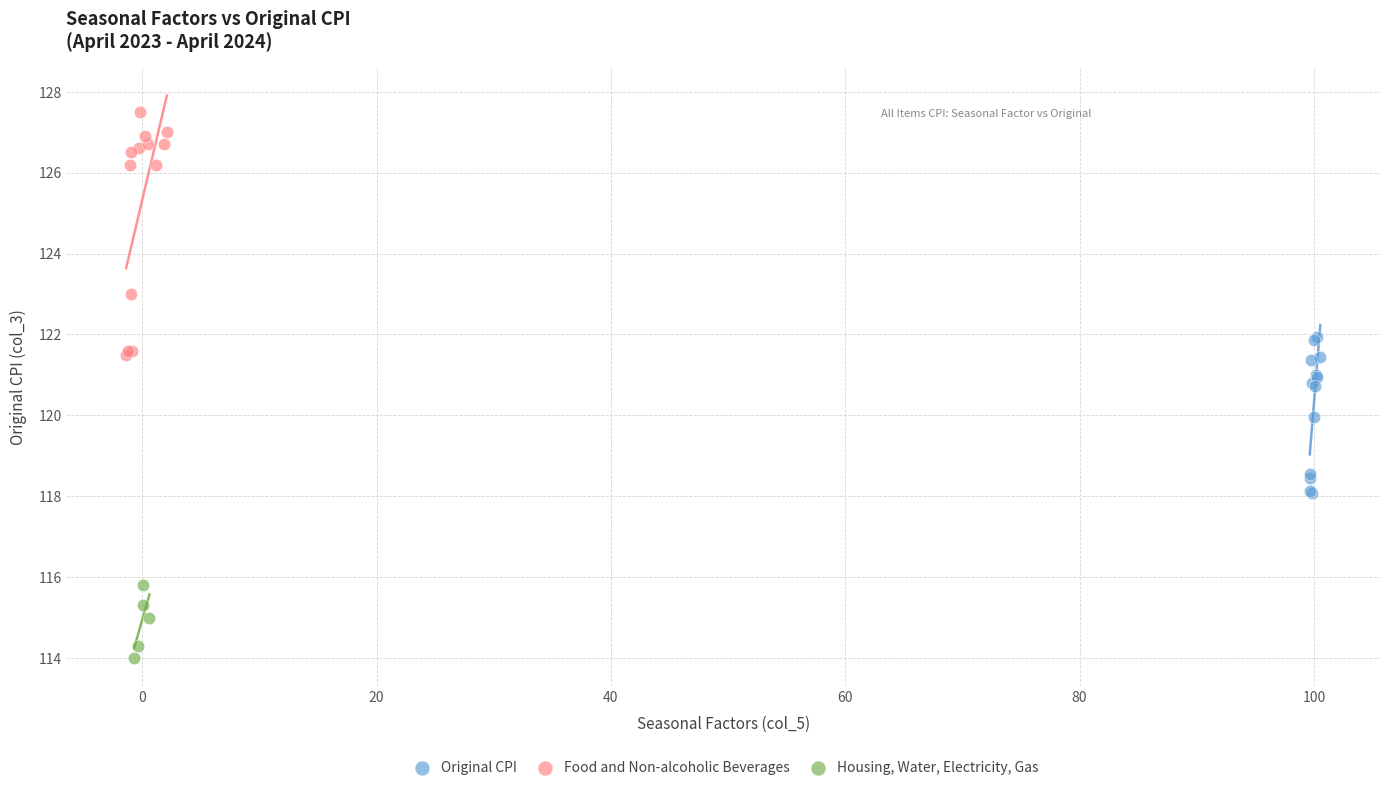

Which series reaches the minimum Y coordinate?

Housing, Water, Electricity, Gas